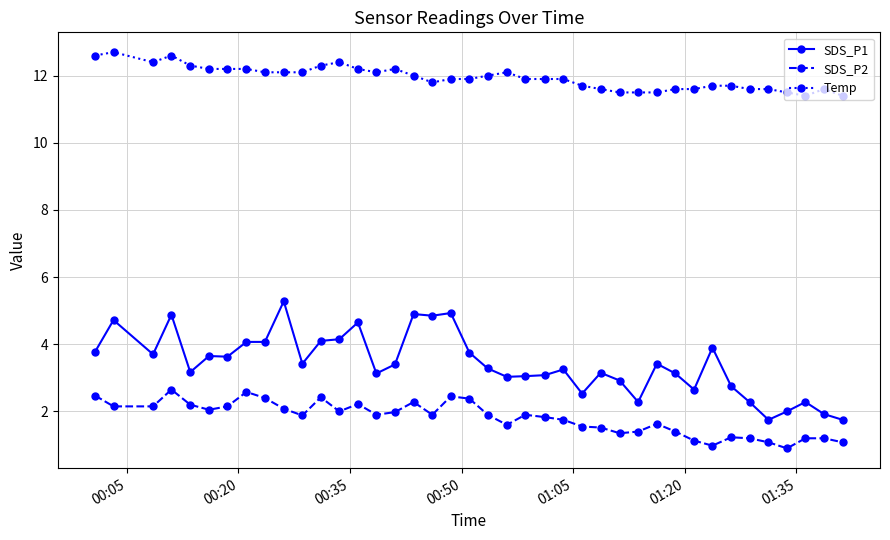

How many lines are shown in the chart?

3